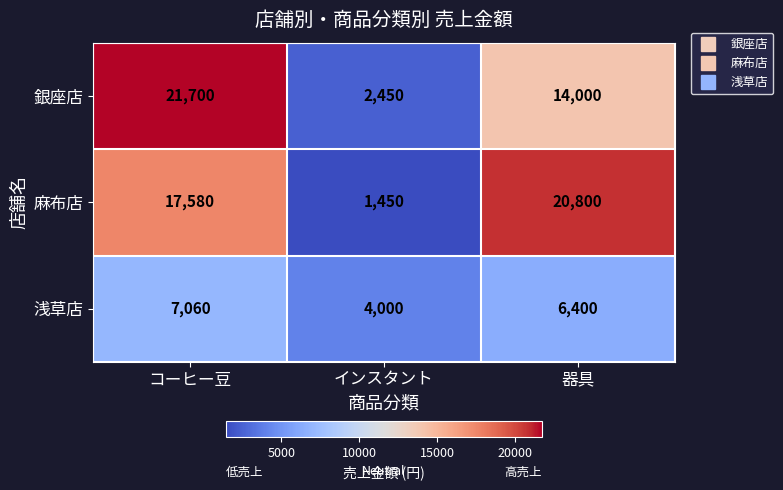

What is the total value across all series at 器具?

41200